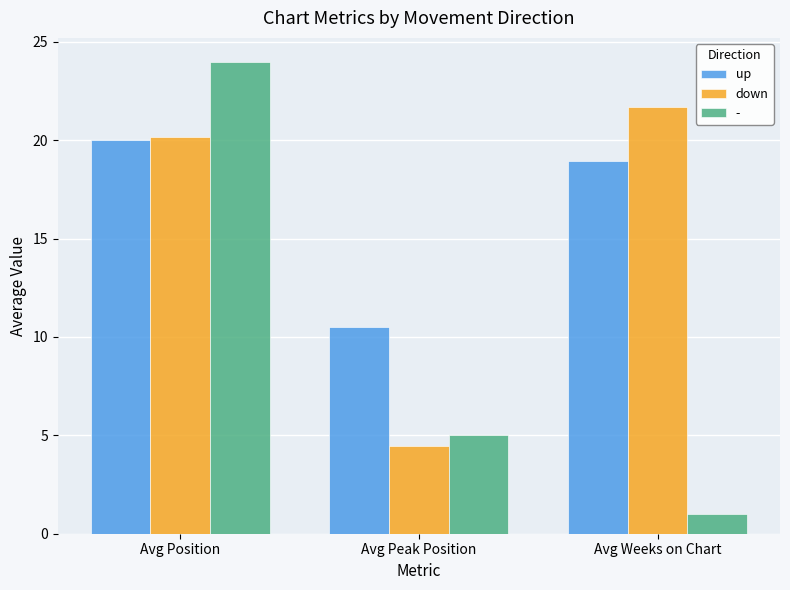

At how many categories does at least one series exceed 6?

3